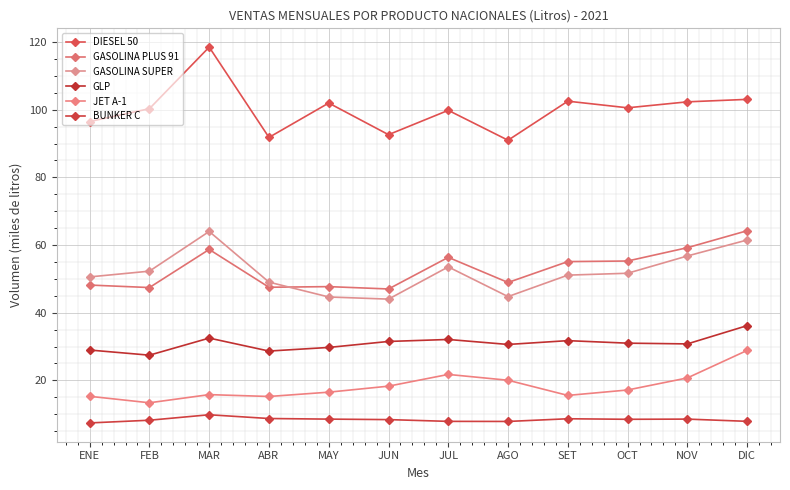

Which series has the widest spread of values?

DIESEL 50